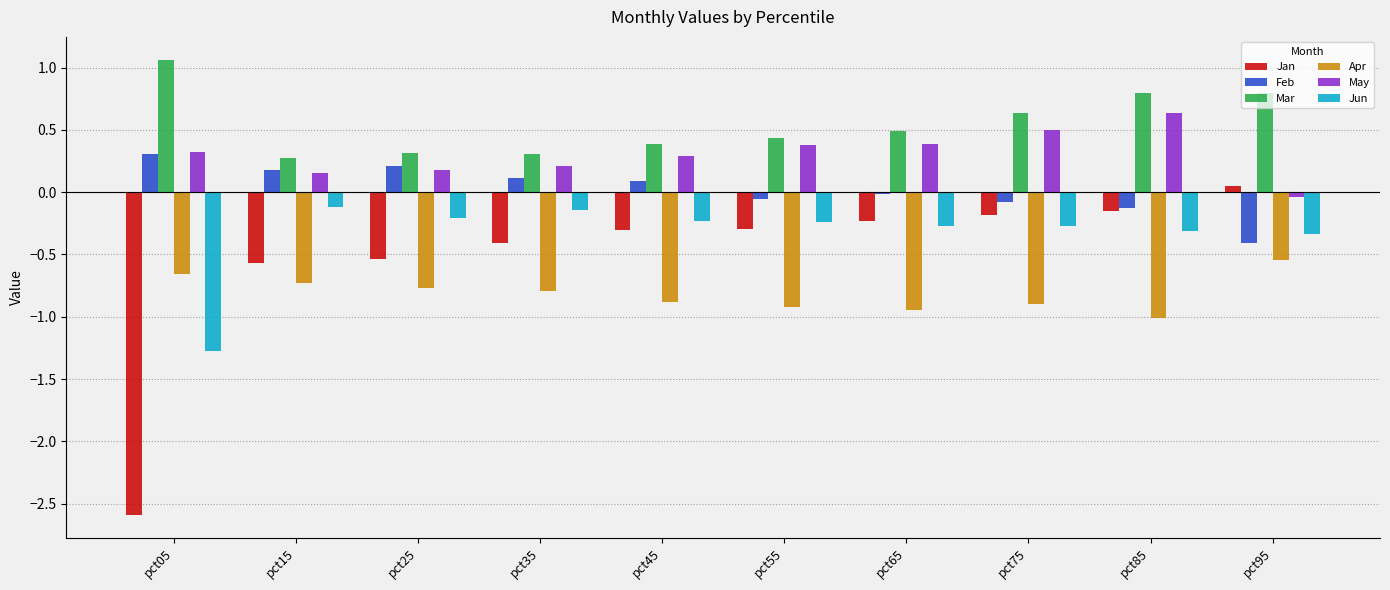

Does the chart contain stacked bars?

No